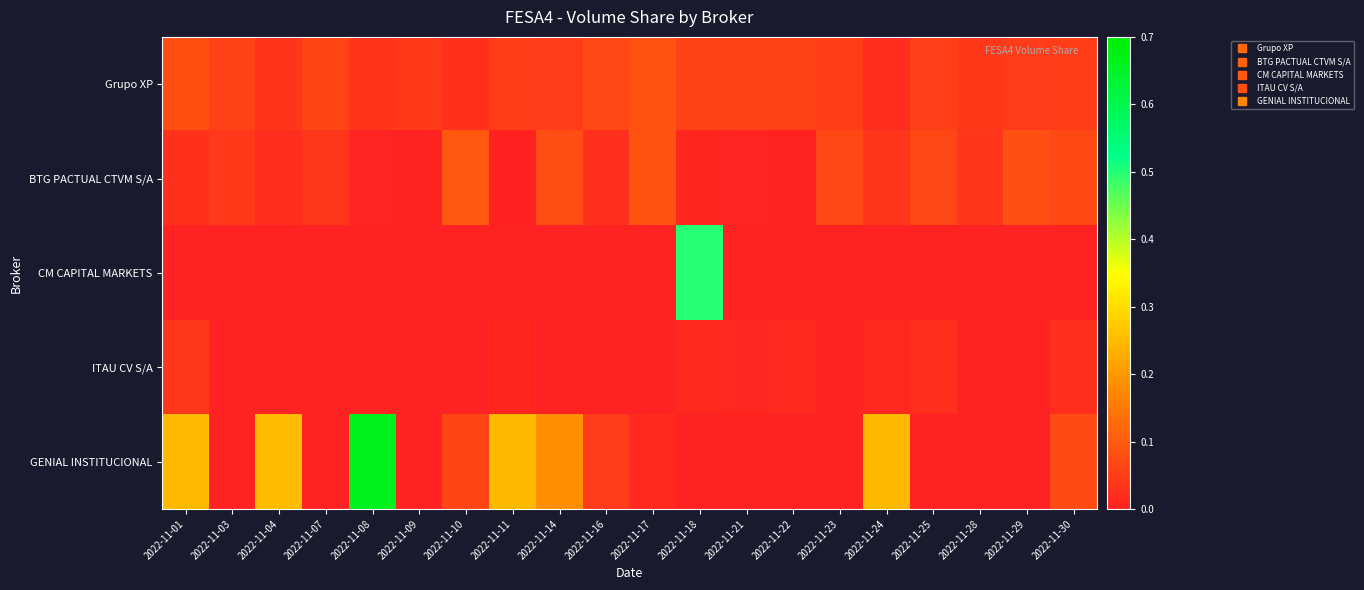

Between 2022-11-09 and 2022-11-17, which series saw the biggest shift?

BTG PACTUAL CTVM S/A